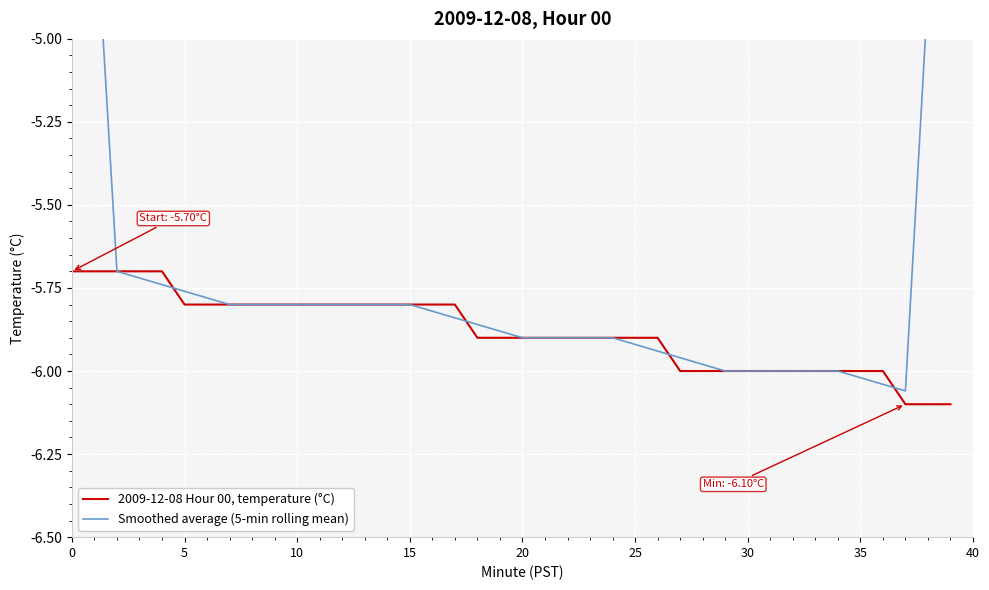

Is this an area chart (filled region under the line)?

No